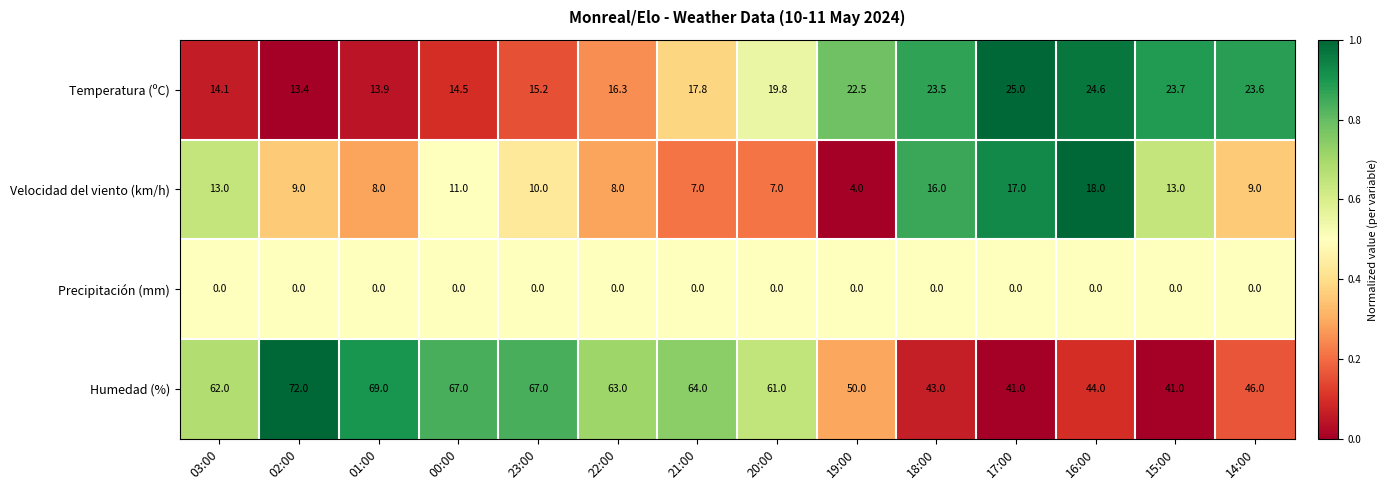

The Temperatura (ºC) series shows 38.7 at 15:00. True or false?

False